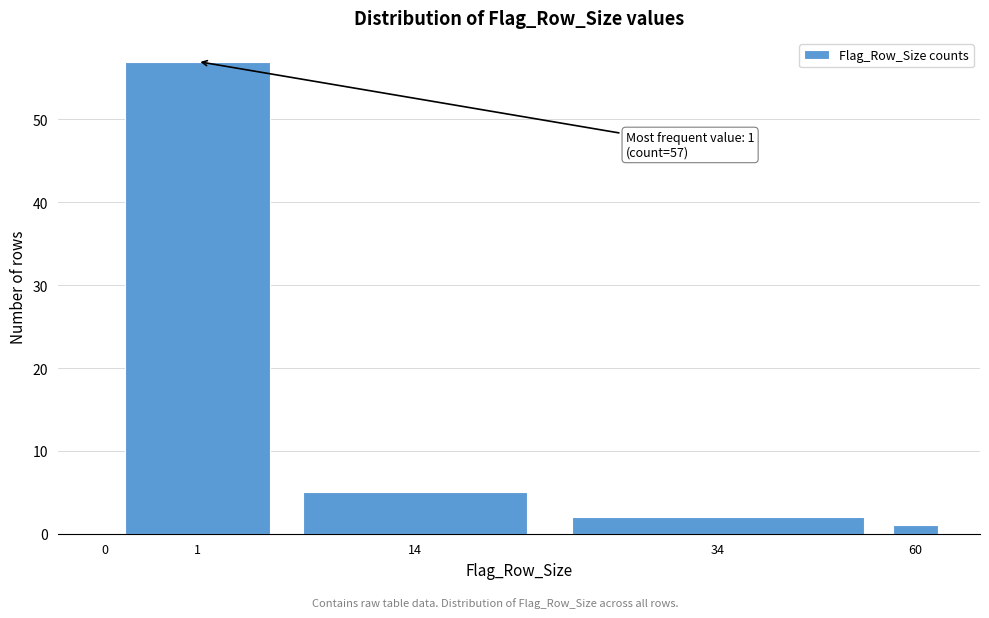

Reading left to right, list all the values displayed in this chart.

0=0	1=57	14=5	34=2	60=1